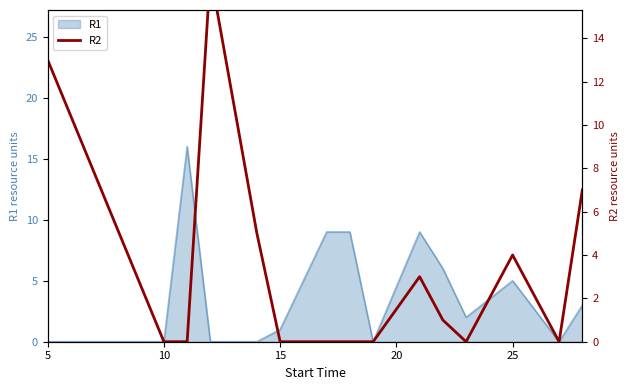

The R1 series shows 0 at 10. True or false?

True